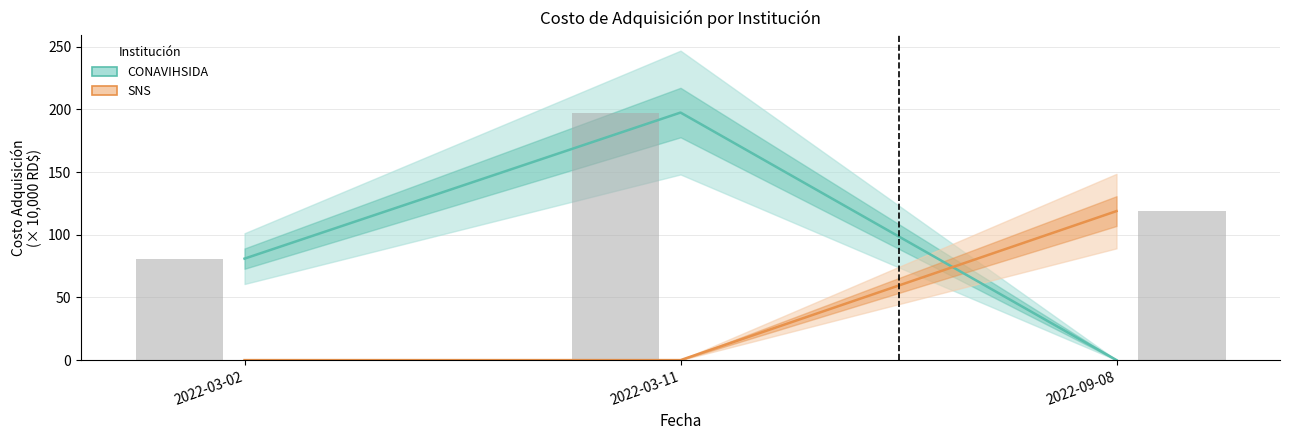

What is the average value of the CONAVIHSIDA series?

92.8